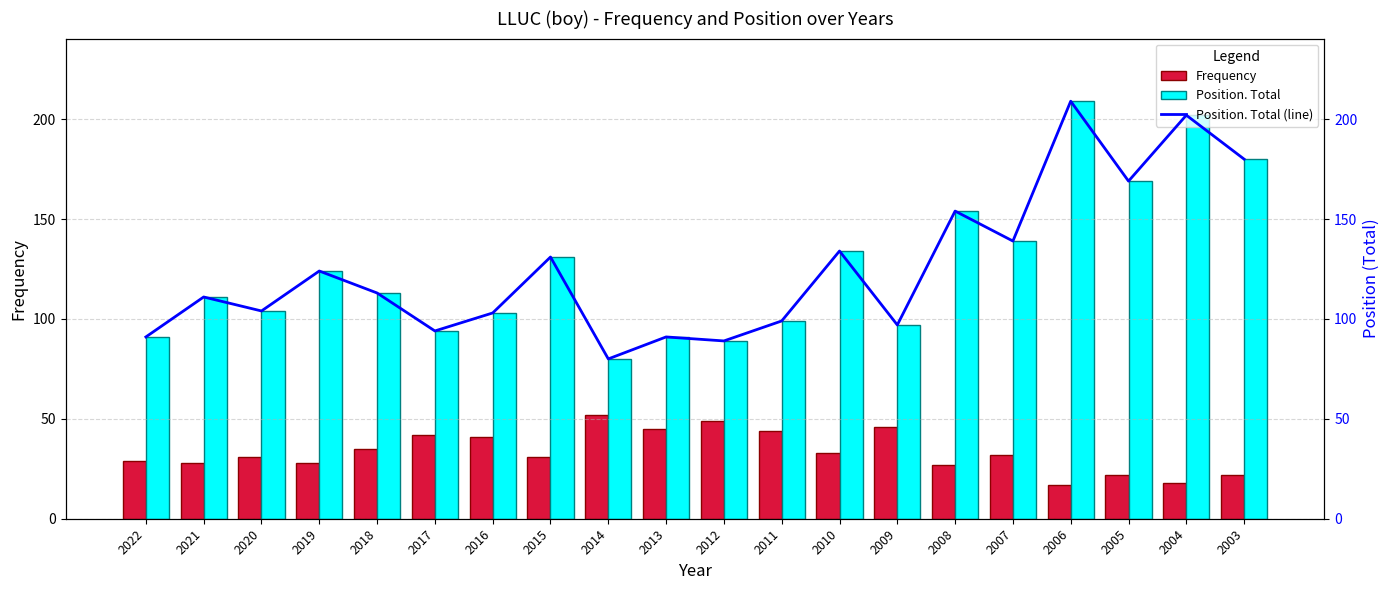

The Position. Total series shows 131 at 2015. True or false?

True